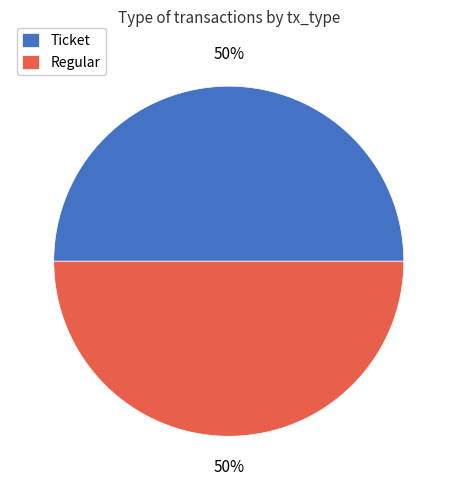

Approximately how many times larger is the value at Ticket compared to Regular?

1.0